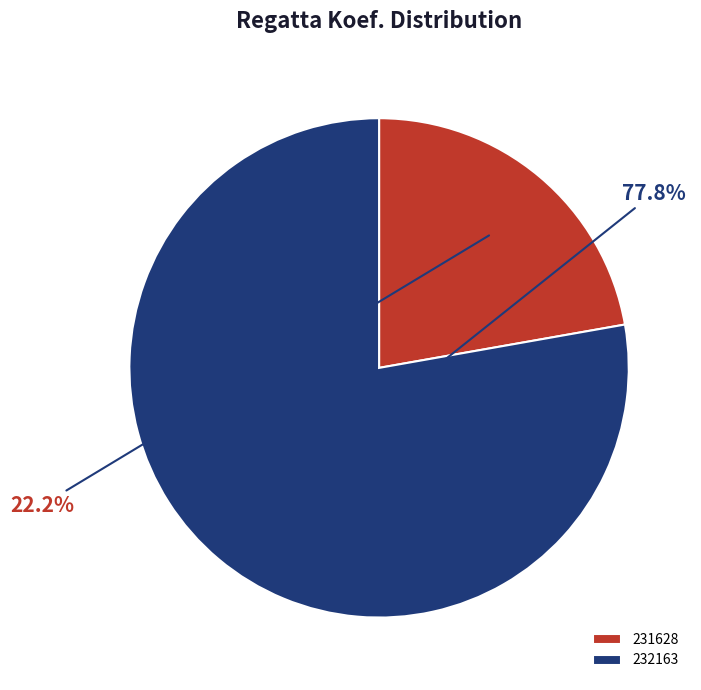

Does any single category account for the majority?

Yes